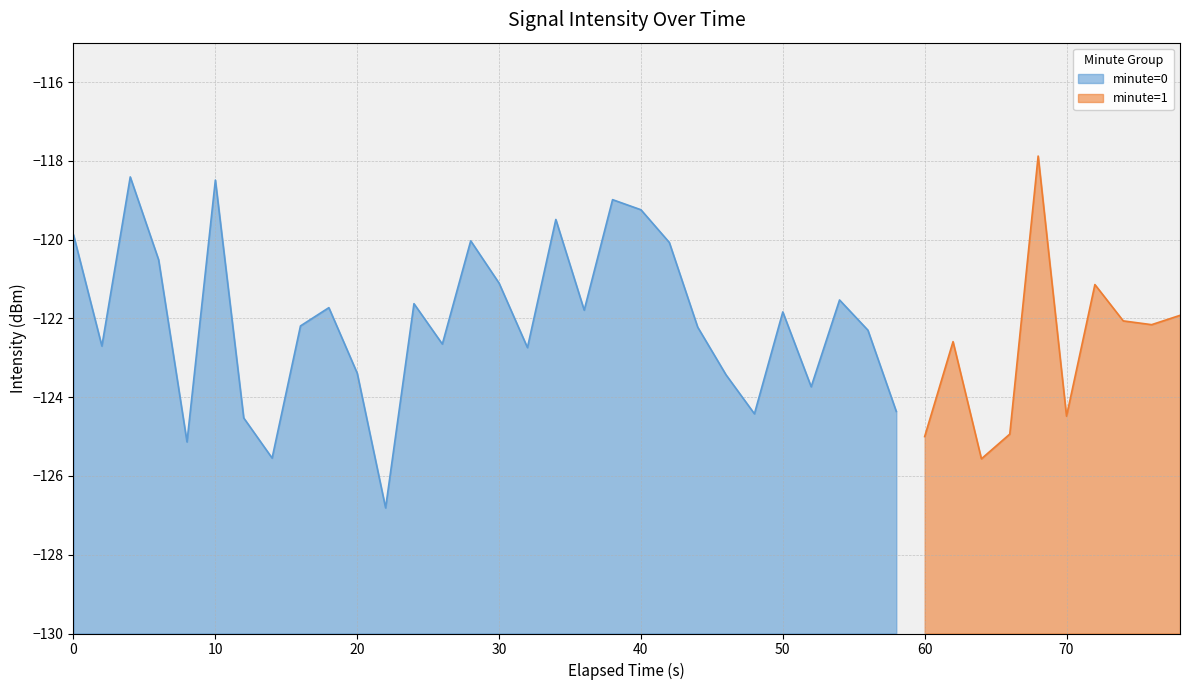

Is it true that the value at 7 is -125.5?

True